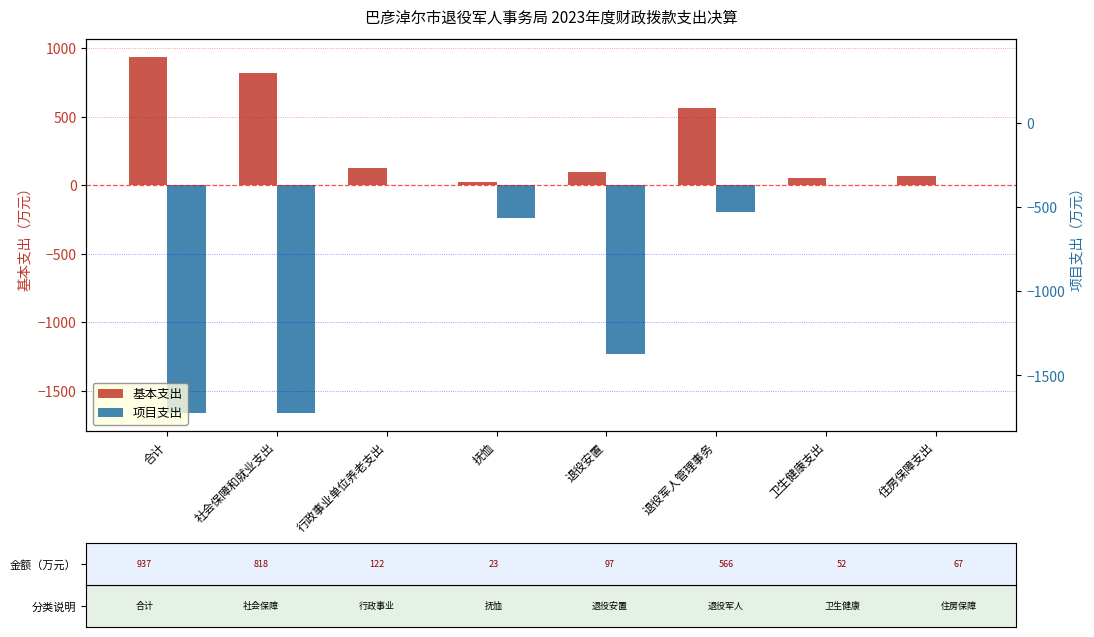

What is the minimum value for 基本支出?

23.0